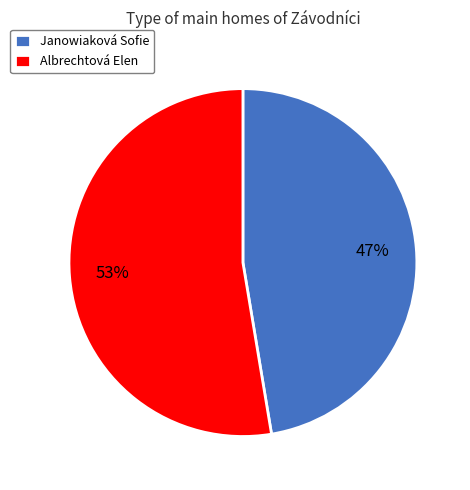

Which slice represents more than half of the pie?

Albrechtová Elen